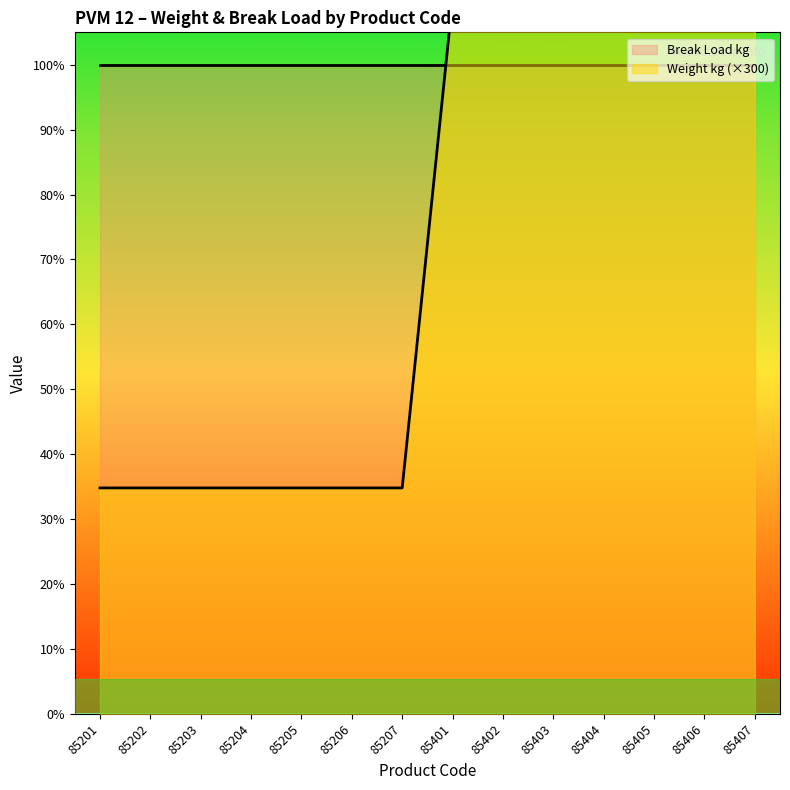

Rank the categories by value from lowest to highest.

85201, 85202, 85203, 85204, 85205, 85206, 85207, 85401, 85402, 85403, 85404, 85405, 85406, 85407